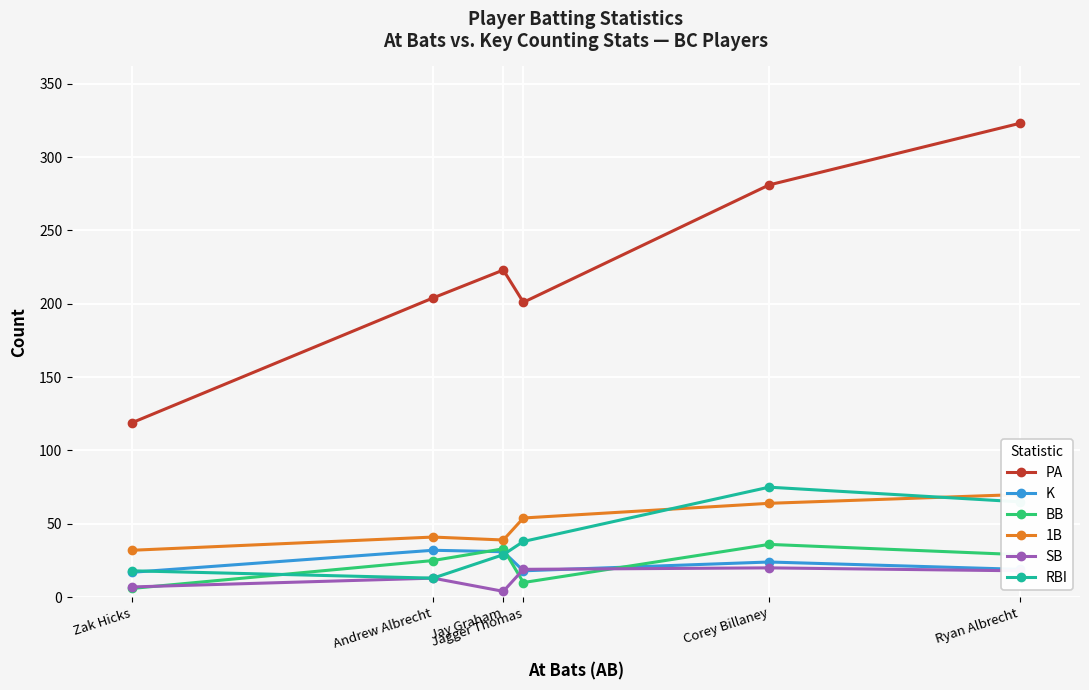

True or false: PA has more than 2 points higher than both neighbors.

False